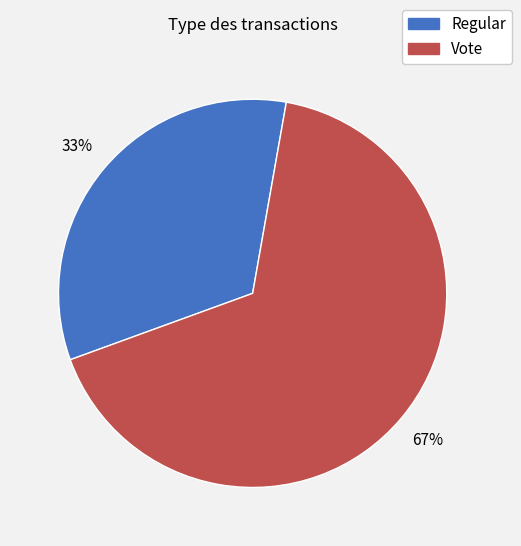

What is the largest slice in the pie chart?

Vote